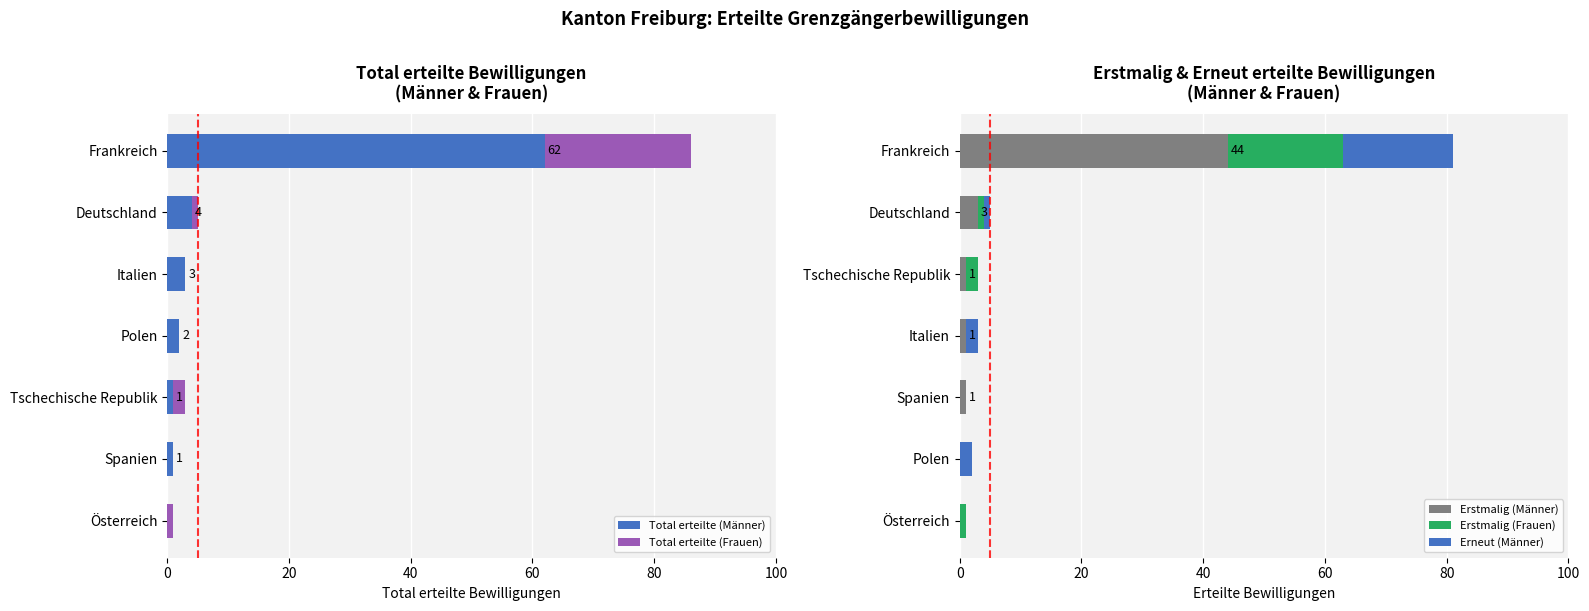

What is the maximum value for Erstmalig (Männer)?

44